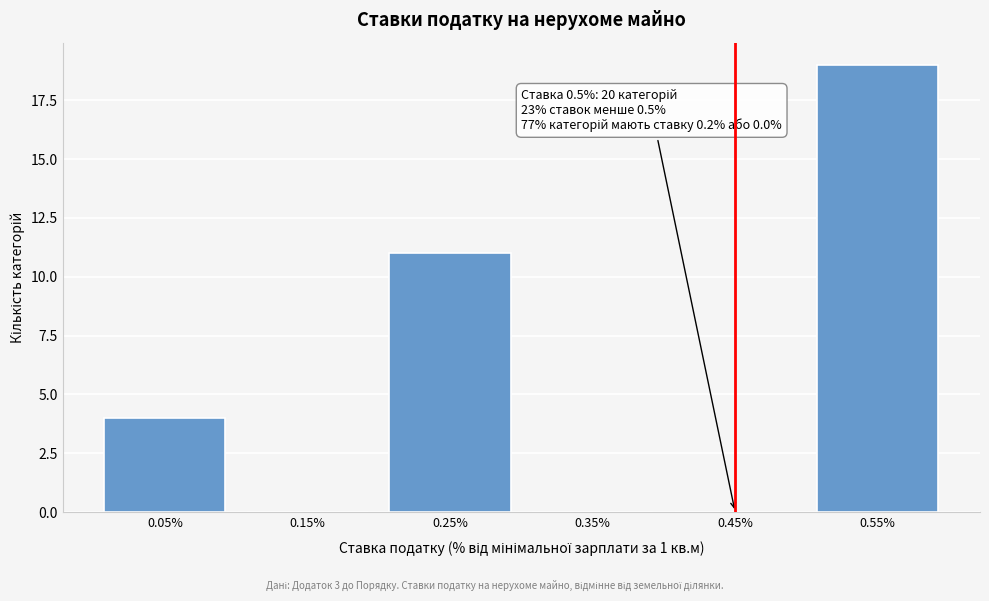

Over which range of the x-axis is the bar tallest?

0.5 to 0.6